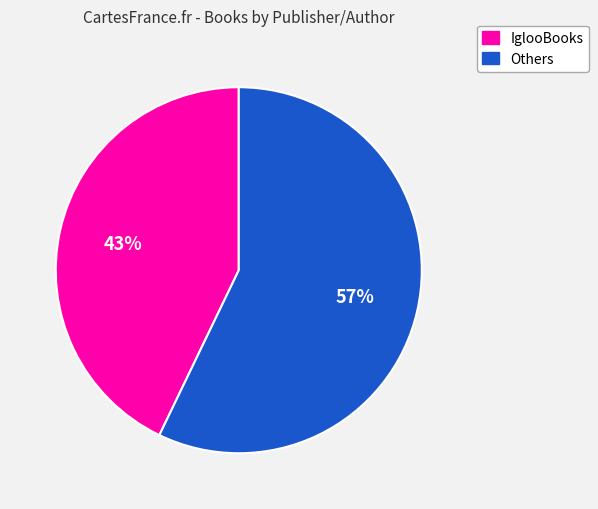

Is there any slice that represents more than half of the pie?

Yes